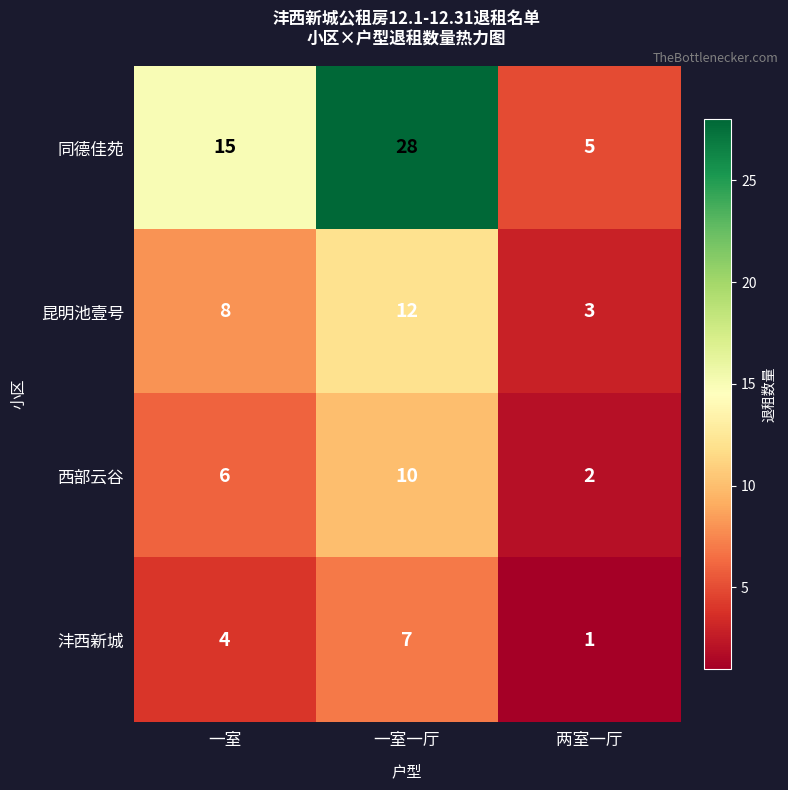

What is the total value across all series at 一室一厅?

57